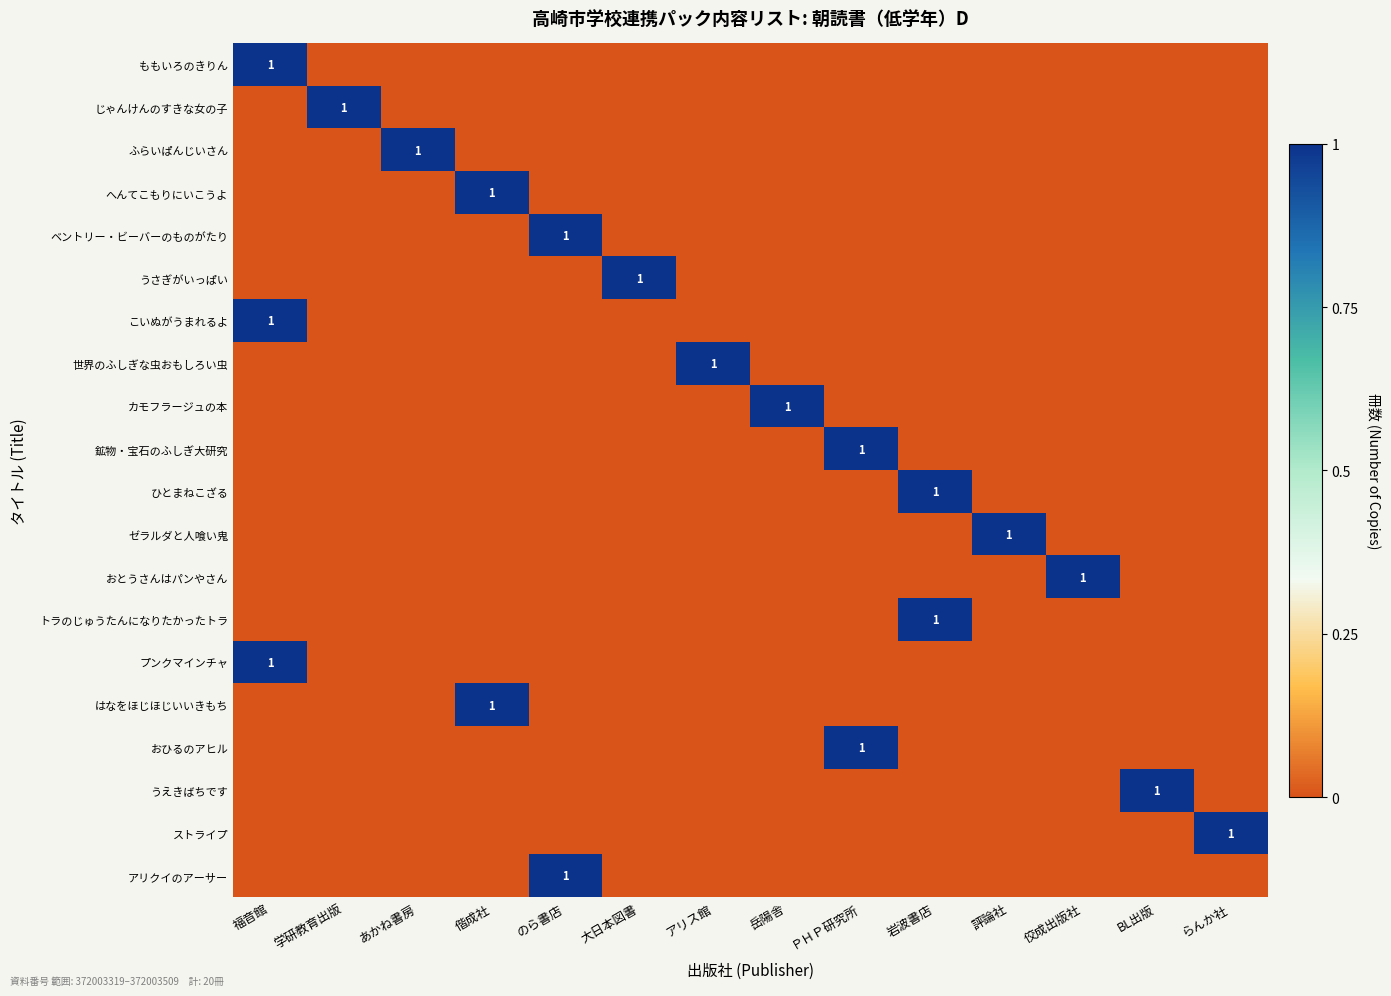

The value of ゼラルダと人喰い鬼 at 評論社 is 0. True or false?

False